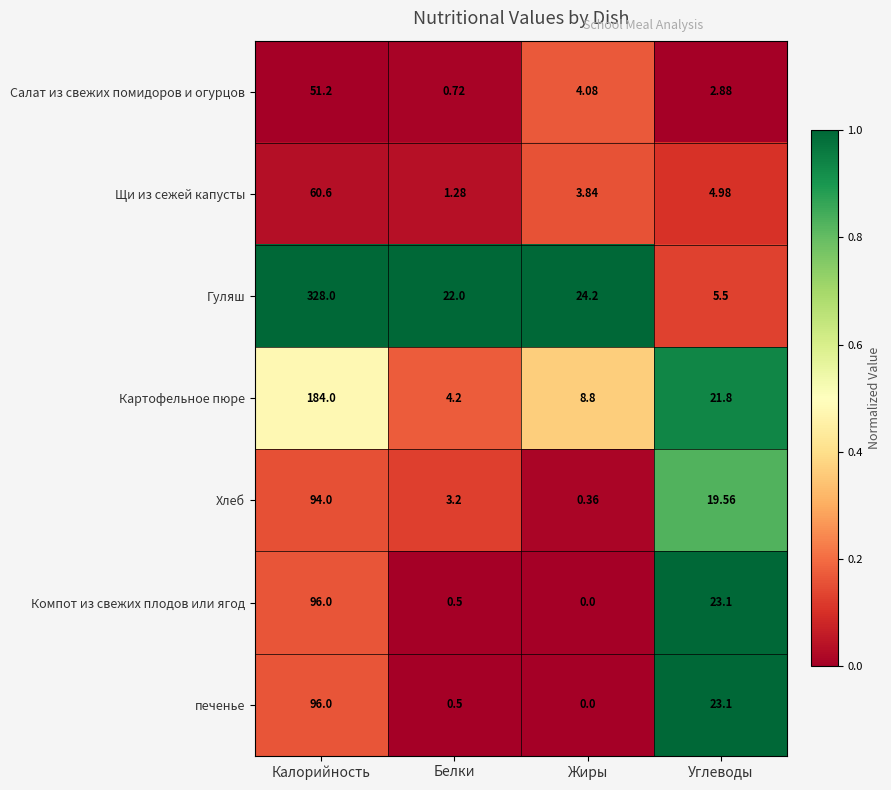

At which category is the sum across all series the highest?

Калорийность